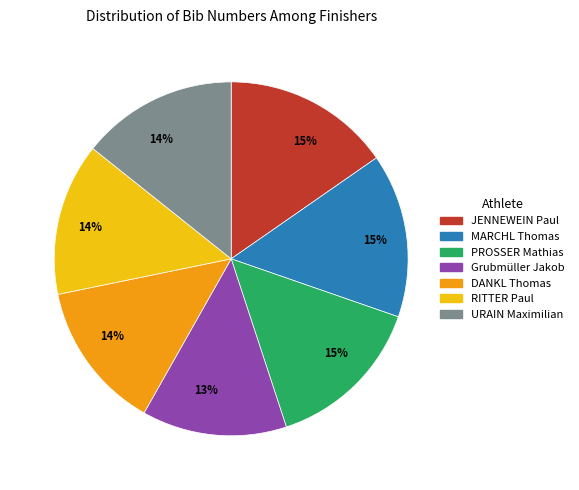

To the nearest percent, what is the difference between the largest and smallest slice percentages?

2%